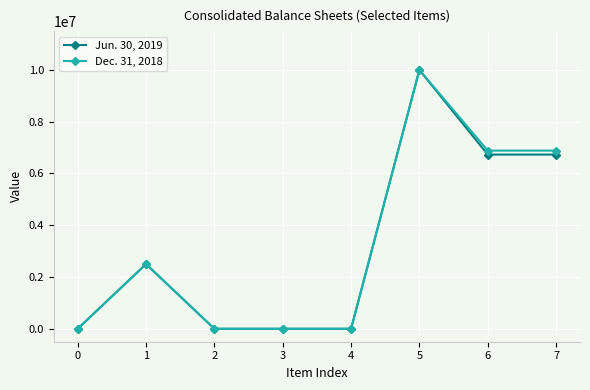

What is the difference between the second highest and second lowest values in the Jun. 30, 2019 series?

6729456